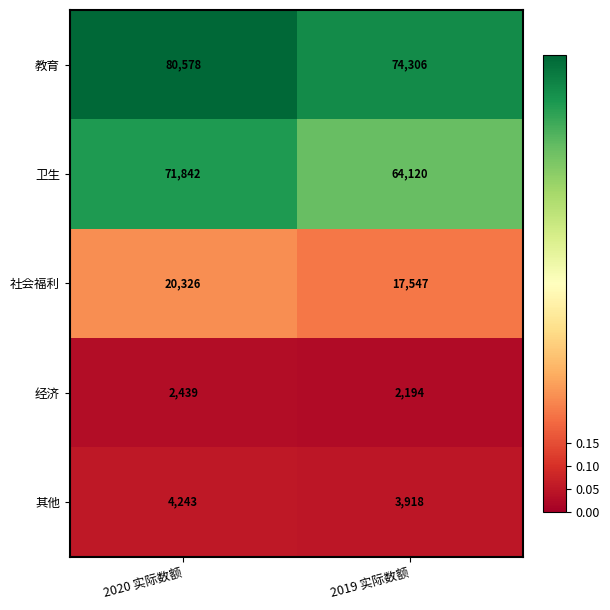

Rank the series at 2020 实际数额 from highest to lowest value.

教育, 卫生, 社会福利, 其他, 经济